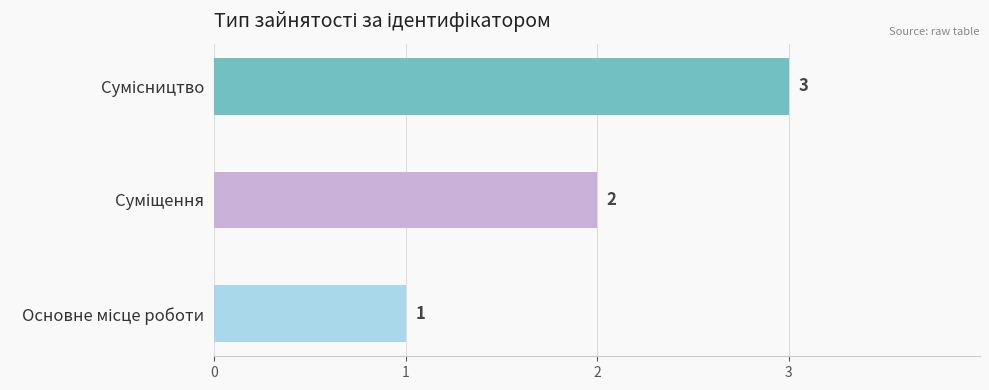

What is the ratio of the value at Суміщення to the value at Основне місце роботи?

2.0